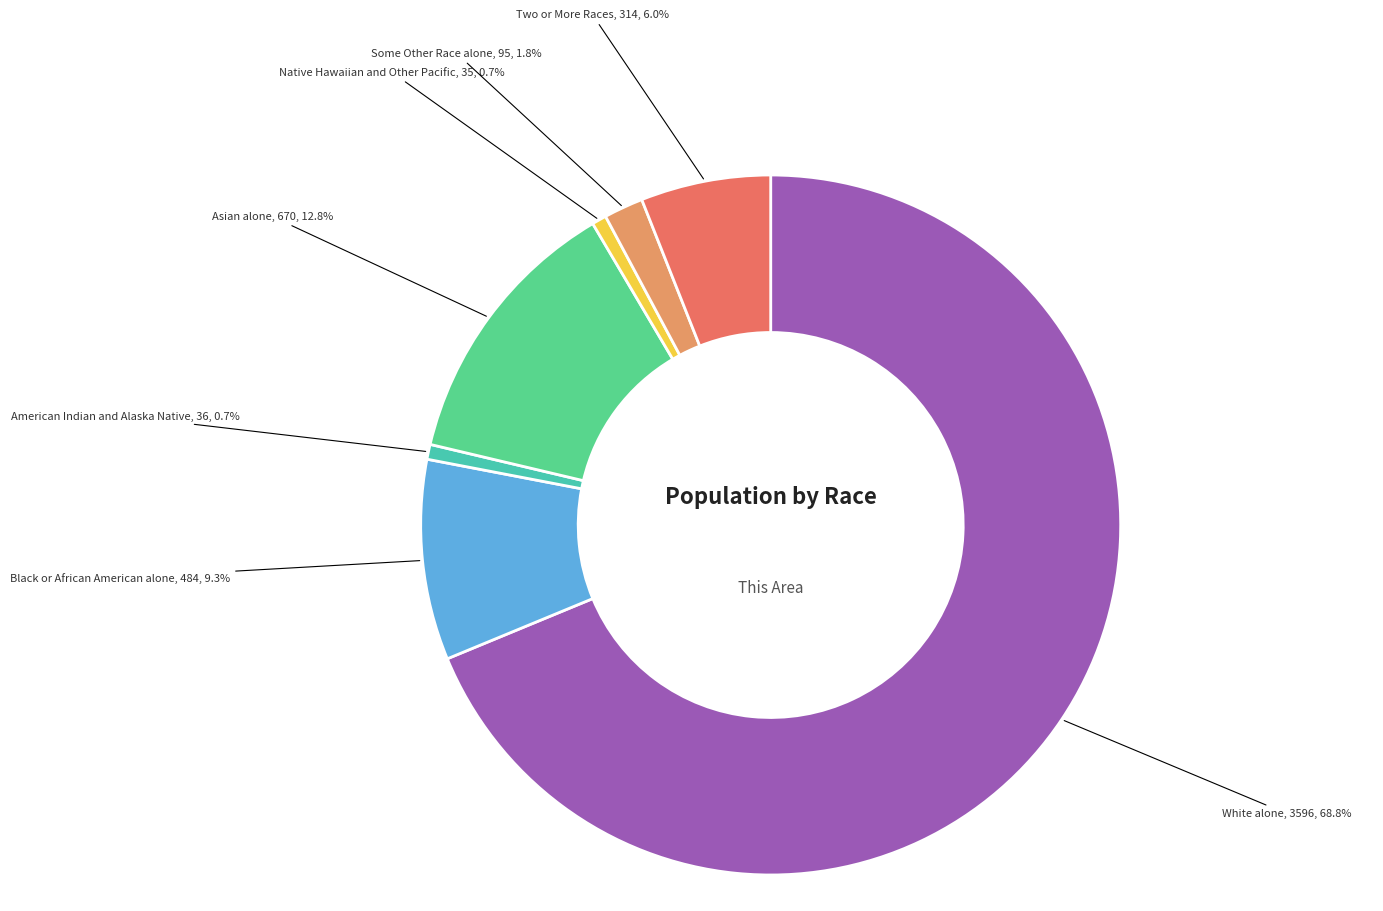

True or false: Asian alone accounts for 13% of the total.

True